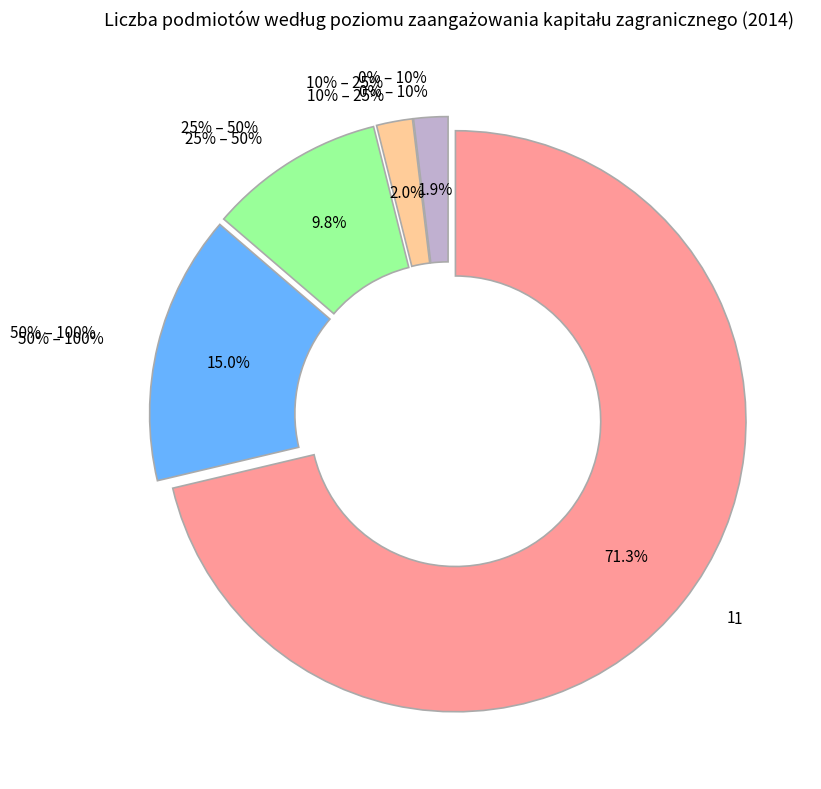

To the nearest percent, what is the difference between the largest and smallest slice percentages?

69%